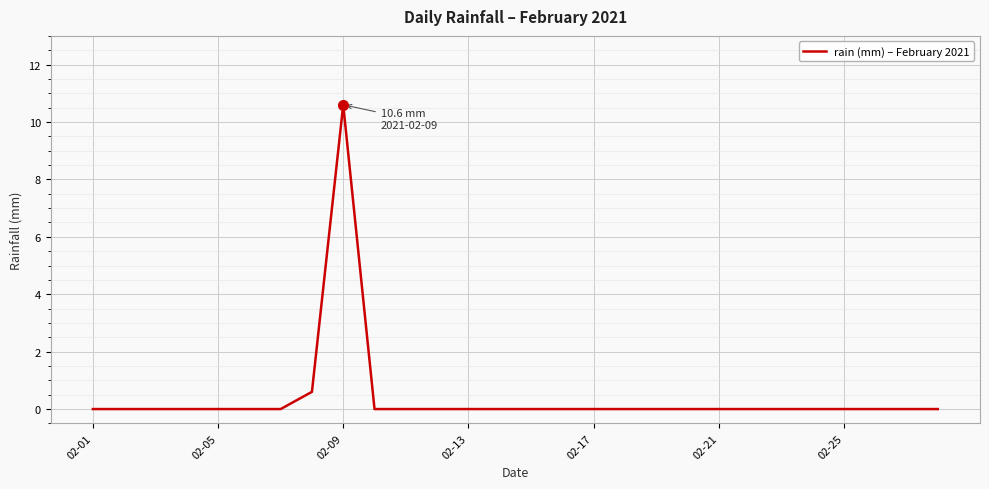

What is the maximum value shown in the chart?

10.6